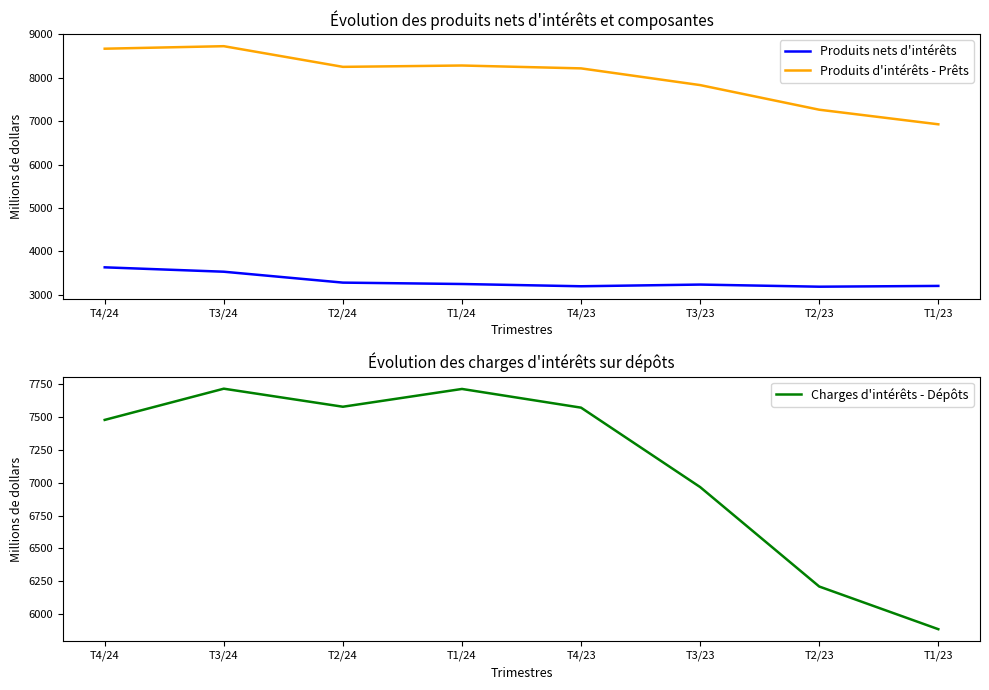

What is the average value of the Charges d'intérêts - Dépôts series?

7139